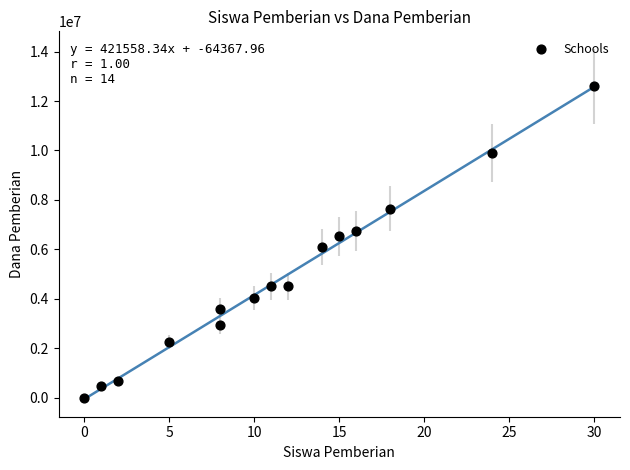

What is the range of Y values (max minus min)?

12600000